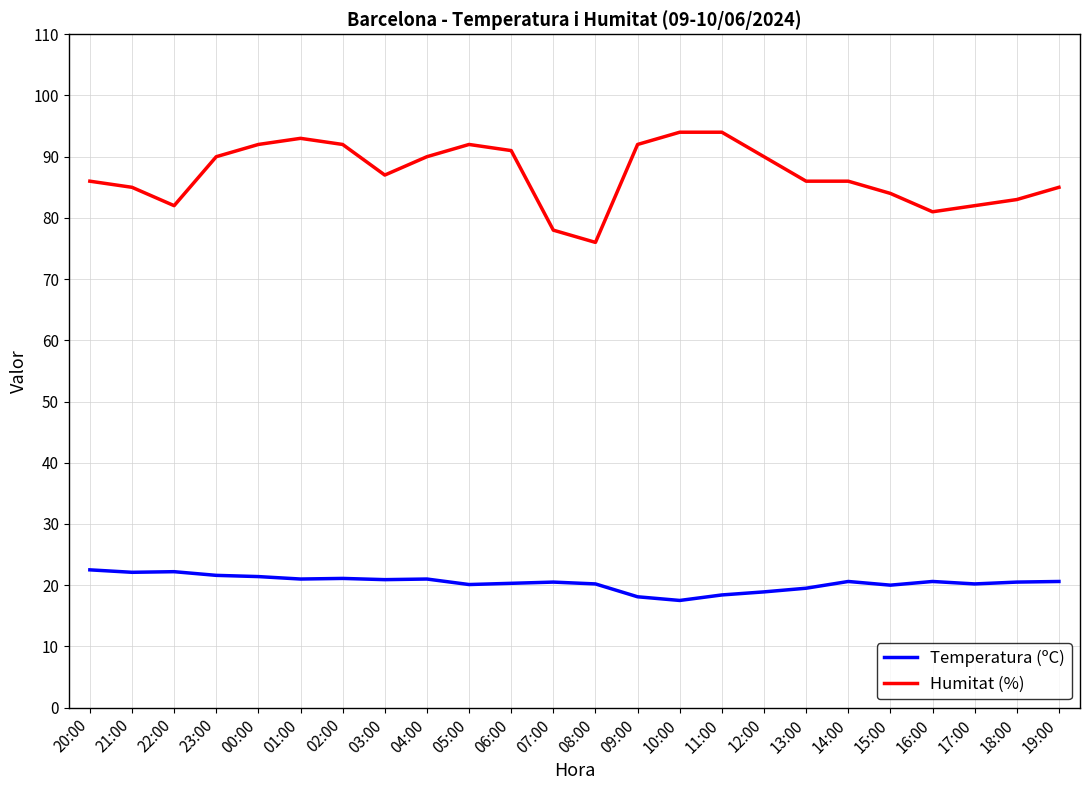

What is the difference between the Temperatura (ºC) values at 21:00 and 02:00?

1.0